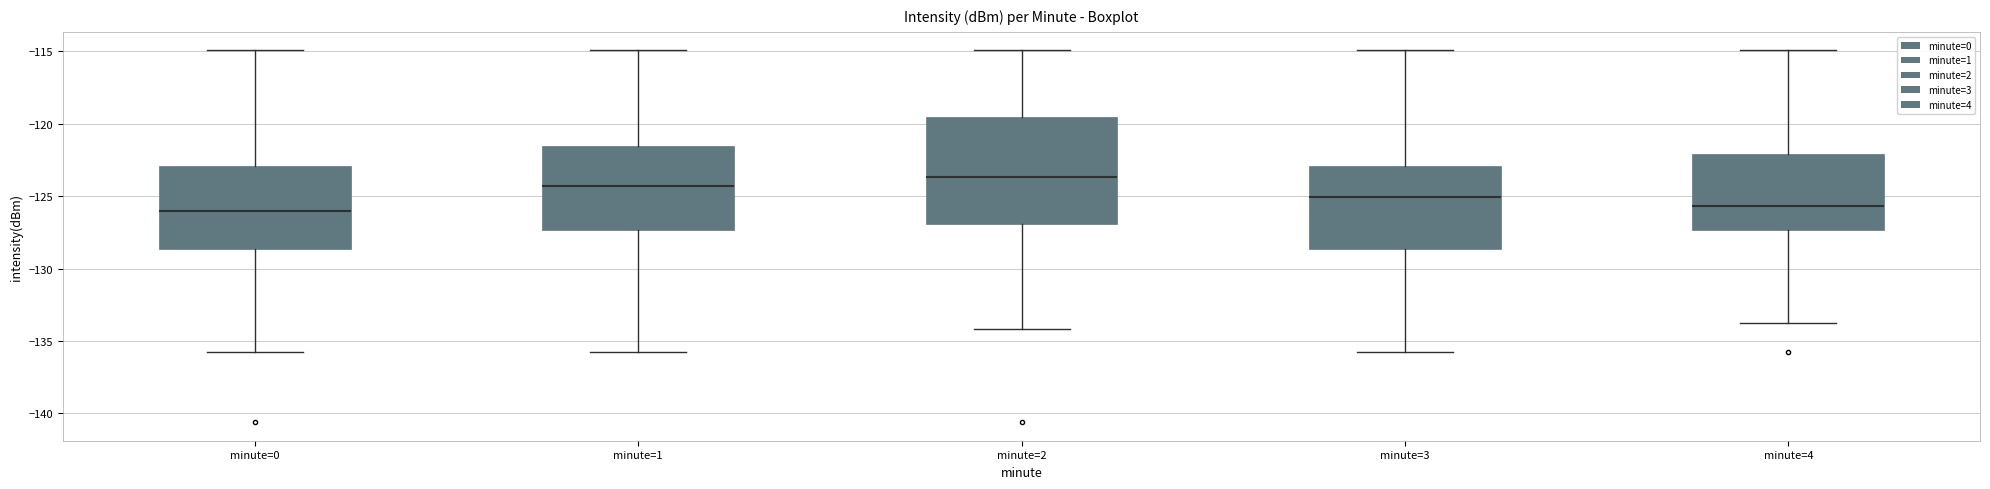

Reading left to right, read every box against the y-axis: the position of its median line, the range the box covers, and the ends of its whiskers. The values are not printed on the chart, so give them approximately, as read against the axis.

minute=0: median -126.0, box -128.5 to -123.0, whiskers -136.0 to -115.0
minute=1: median -124.5, box -127.5 to -121.5, whiskers -136.0 to -115.0
minute=2: median -123.5, box -127.0 to -119.5, whiskers -134.0 to -115.0
minute=3: median -125.0, box -128.5 to -123.0, whiskers -136.0 to -115.0
minute=4: median -125.5, box -127.5 to -122.0, whiskers -133.5 to -115.0